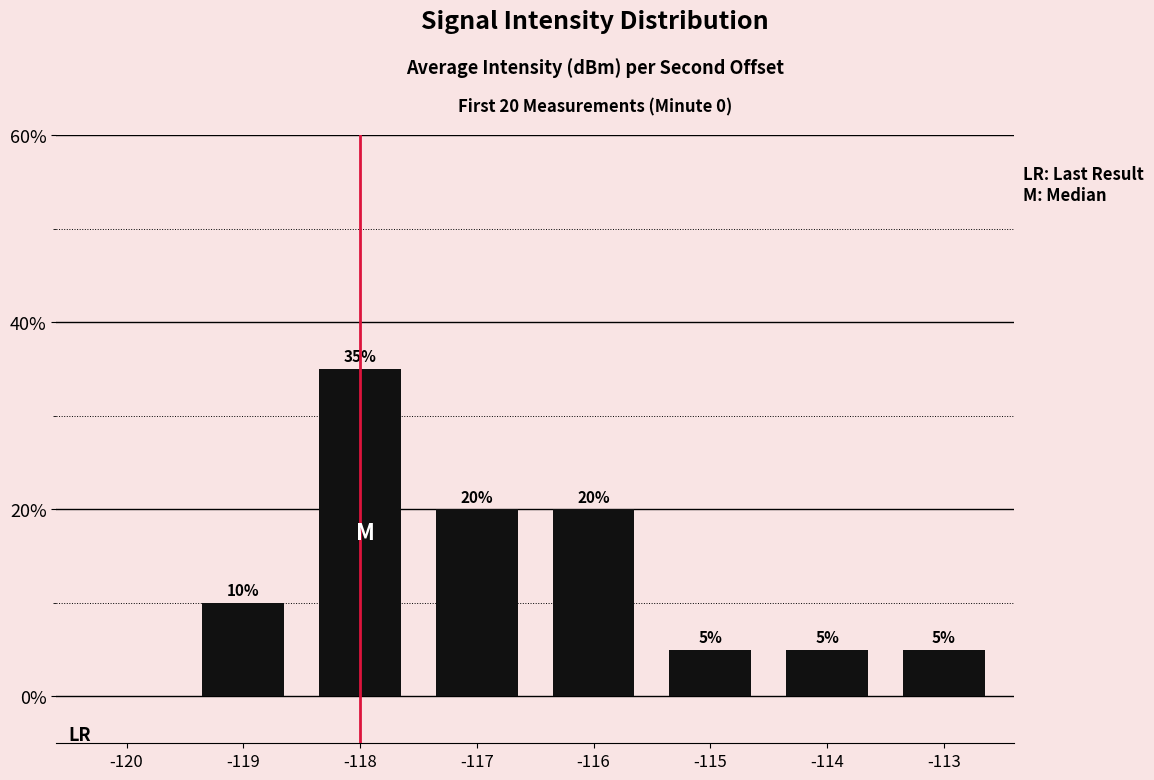

Is it true that the value at -115 is 8?

False